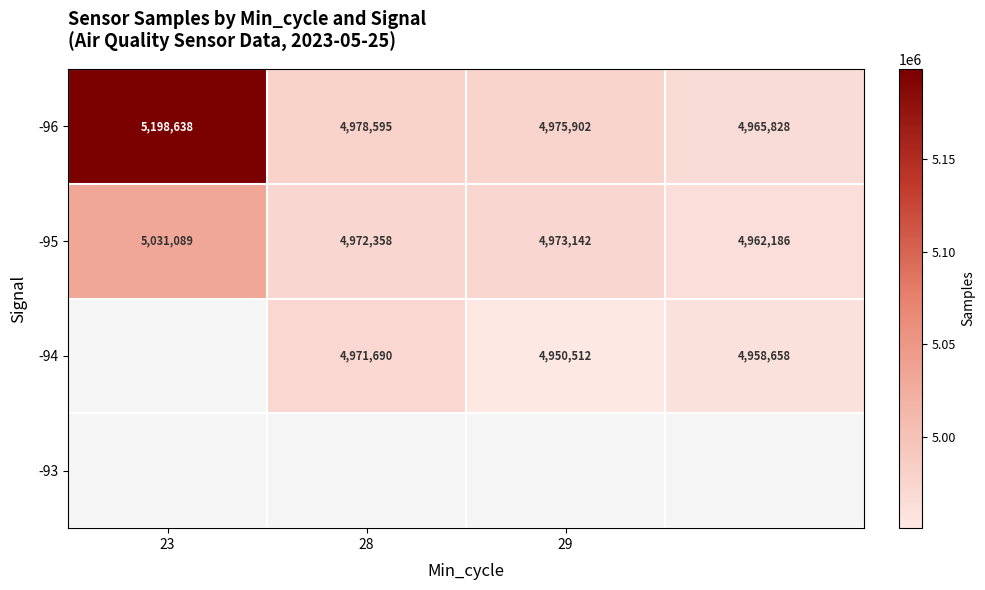

How many values in the -96 series are below 4978595?

2